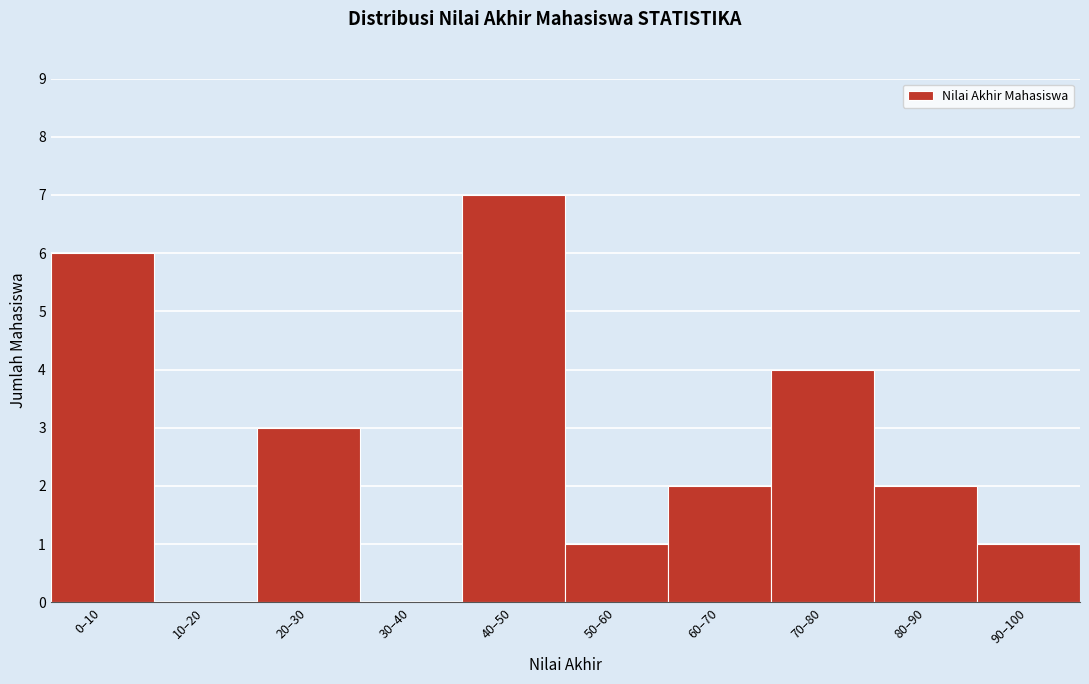

Reading left to right, what are all the values shown in this chart?

0–10=6	10–20=0	20–30=3	30–40=0	40–50=7	50–60=1	60–70=2	70–80=4	80–90=2	90–100=1